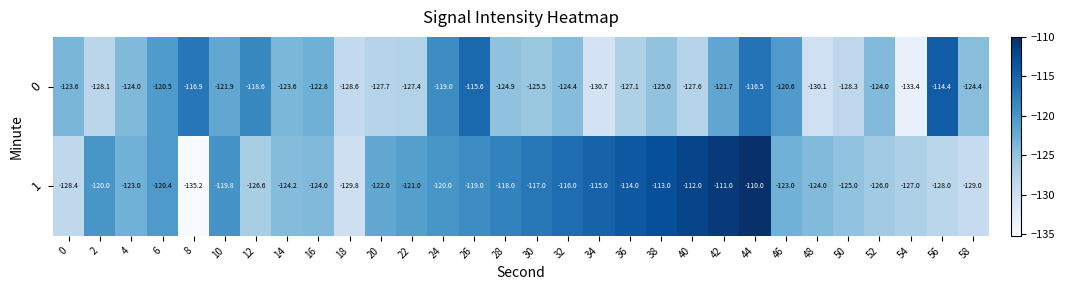

True or false: 1 has a value of -27.6 at 24.

False